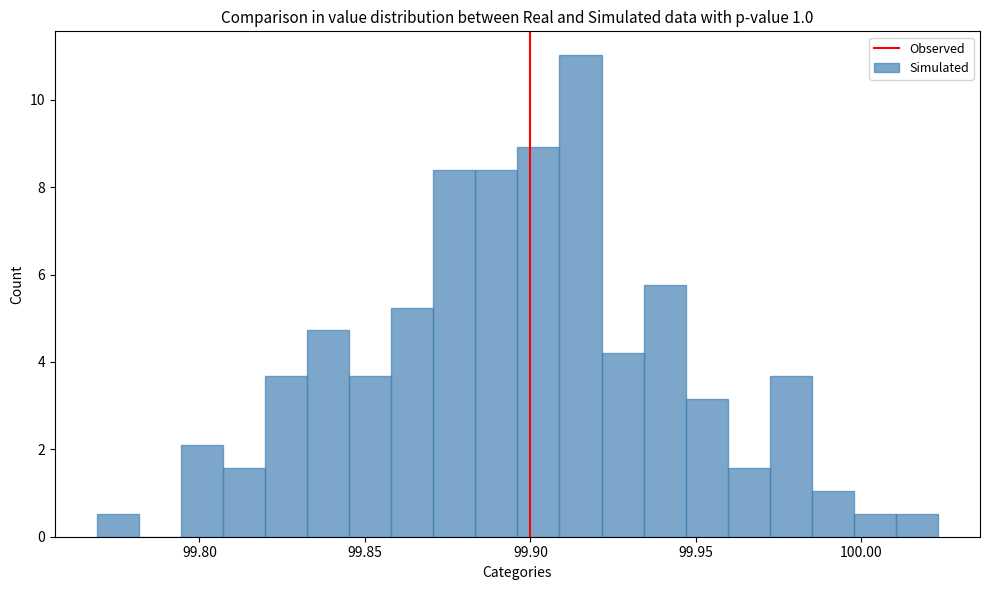

Around what value on the x-axis is the tallest bar? Give the approximate position of its centre, as read against the axis.

99.915